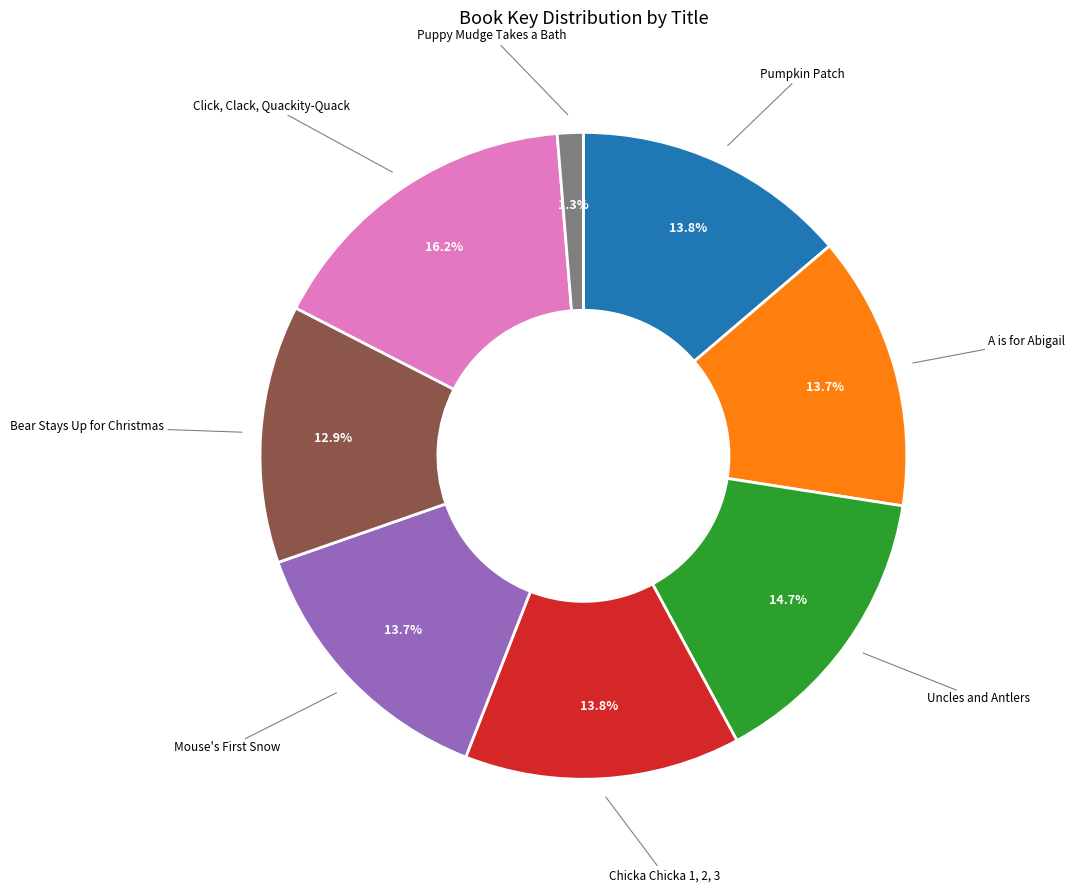

Is there any slice that represents more than half of the pie?

No